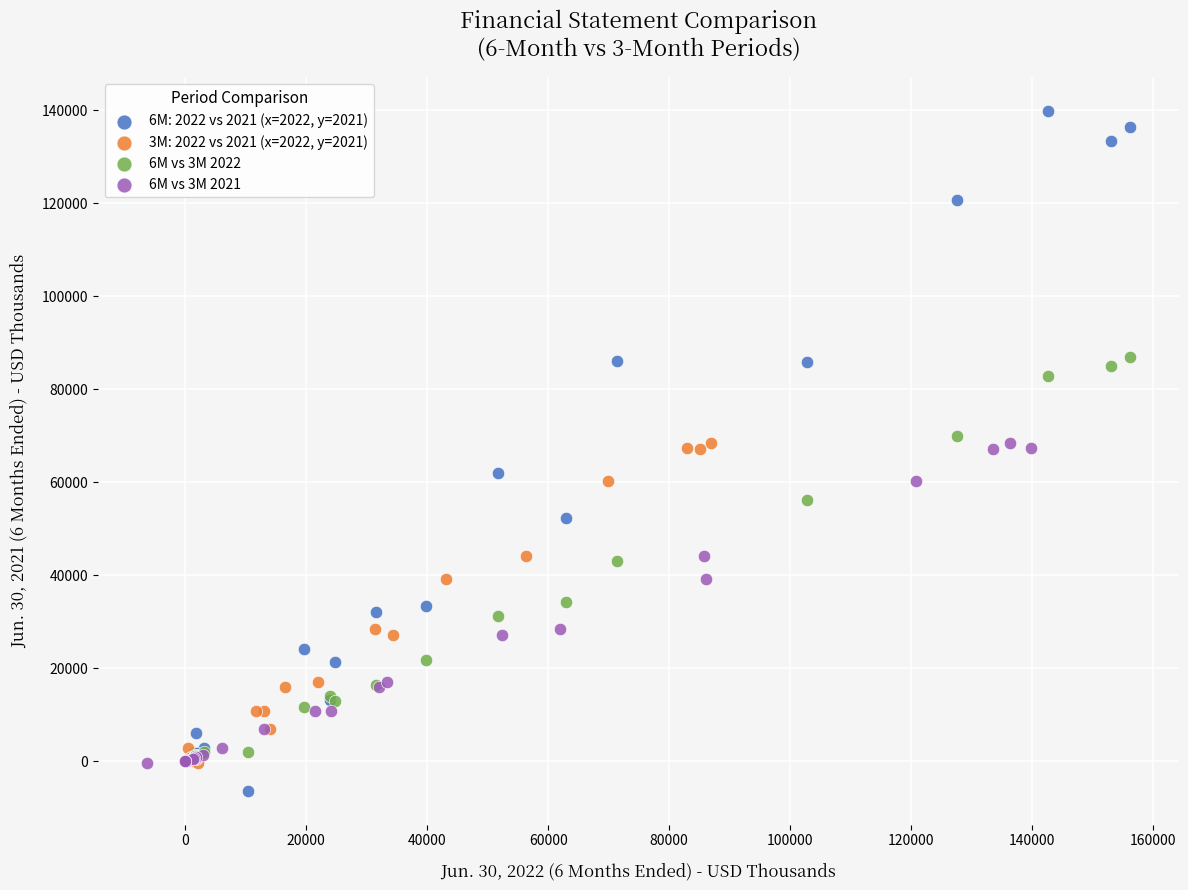

Which series reaches the maximum Y coordinate?

6M: 2022 vs 2021 (x=2022, y=2021)